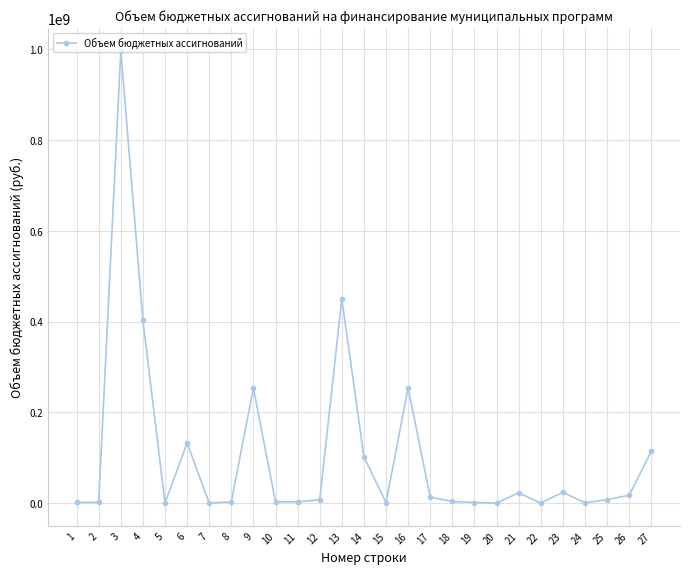

What is the minimum value shown in the chart?

158750.0